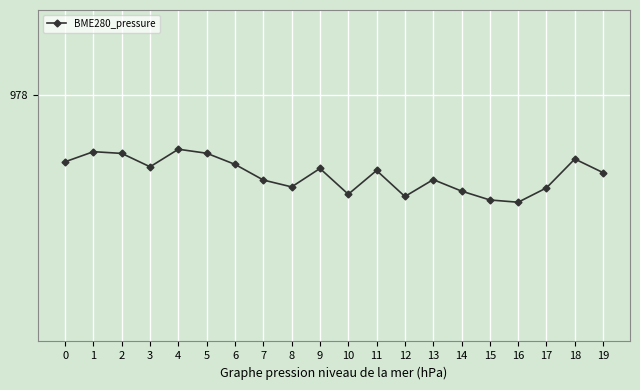

How many points are higher than both their immediate neighbors (excluding endpoints)?

6